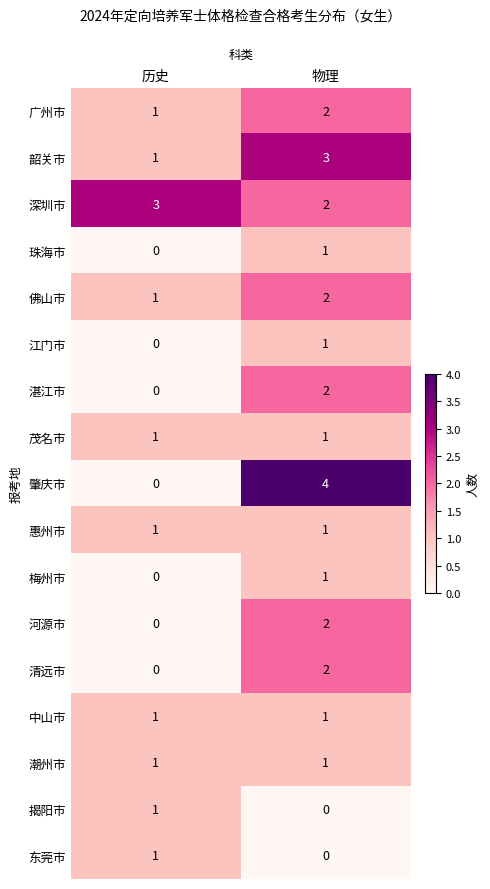

Rank the categories by 清远市 value from highest to lowest.

物理, 历史